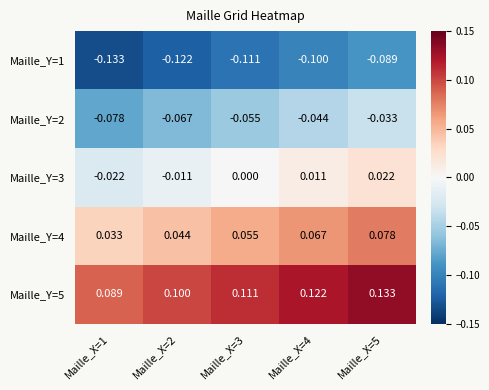

What is the total value across all series at Maille_X=2?

-0.1